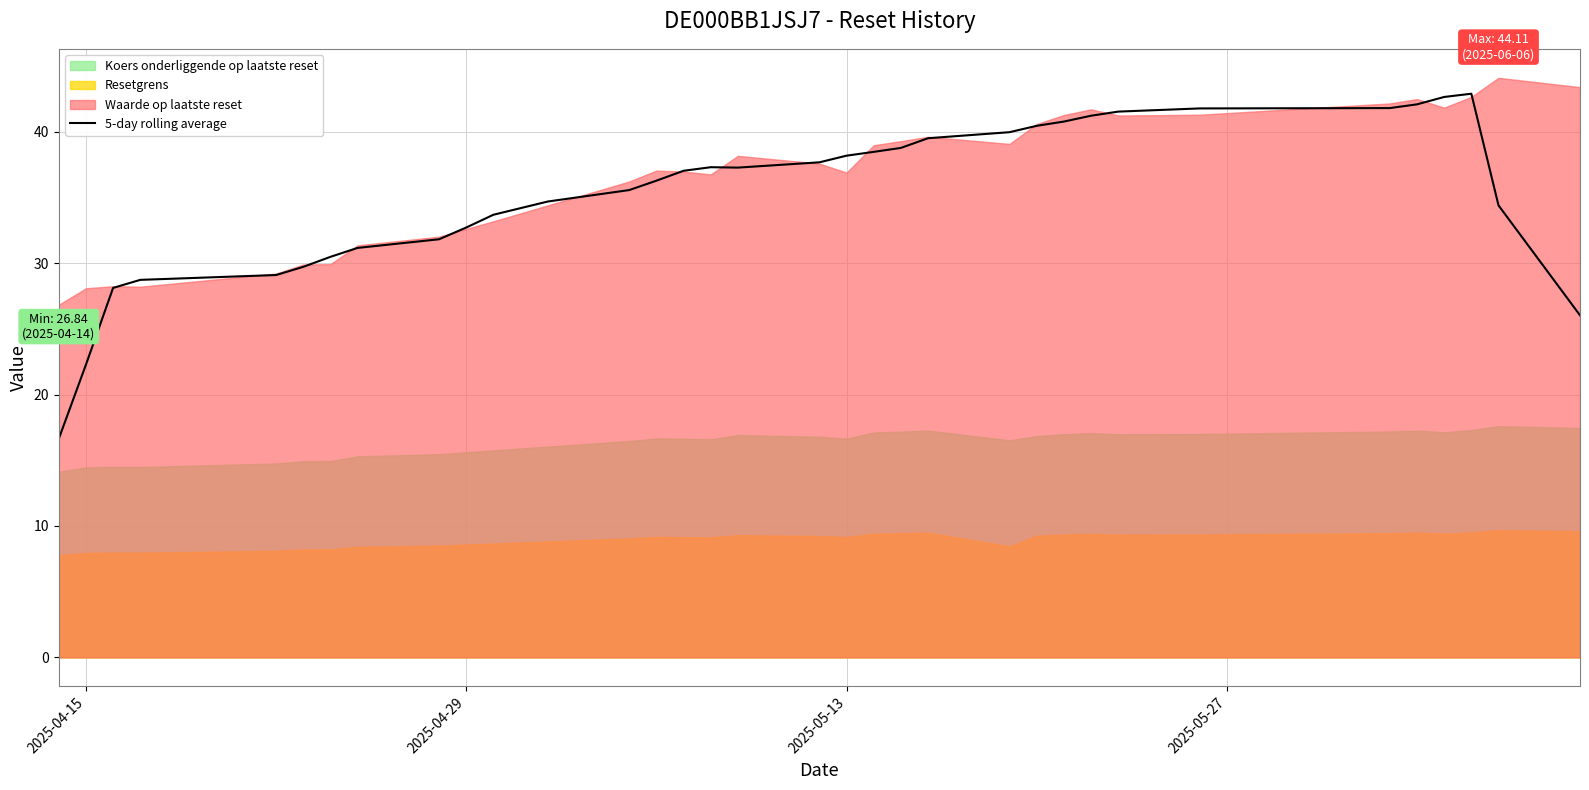

What is the maximum value for 5-day rolling average?

42.9